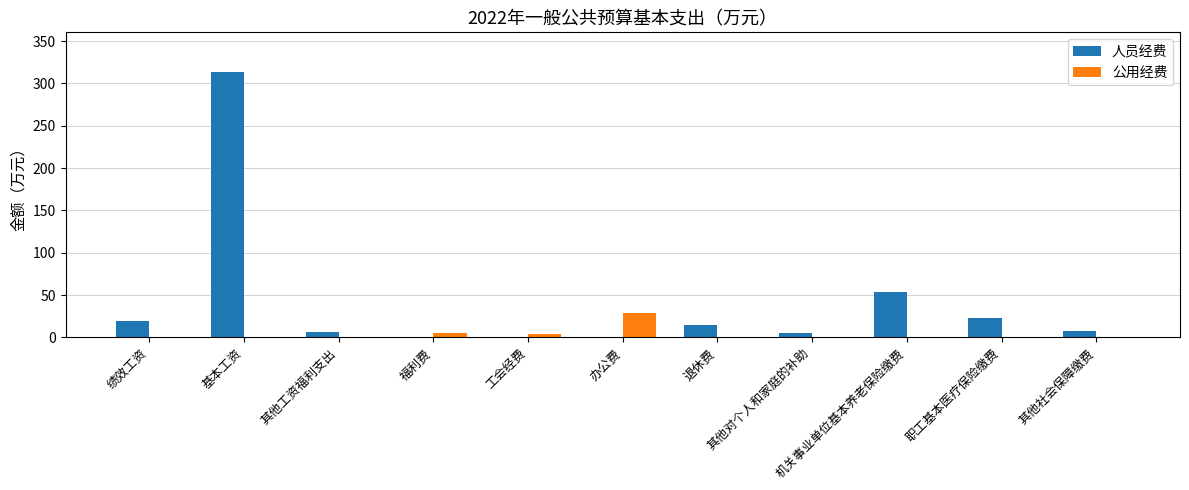

What is the average value of the 人员经费 series?

40.0